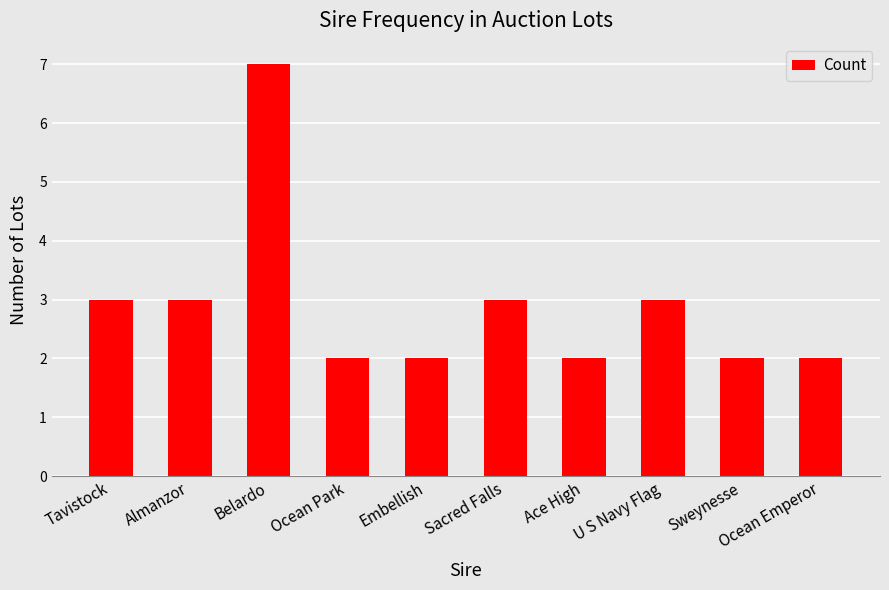

What is the label of the 6th bar from the left?

Sacred Falls